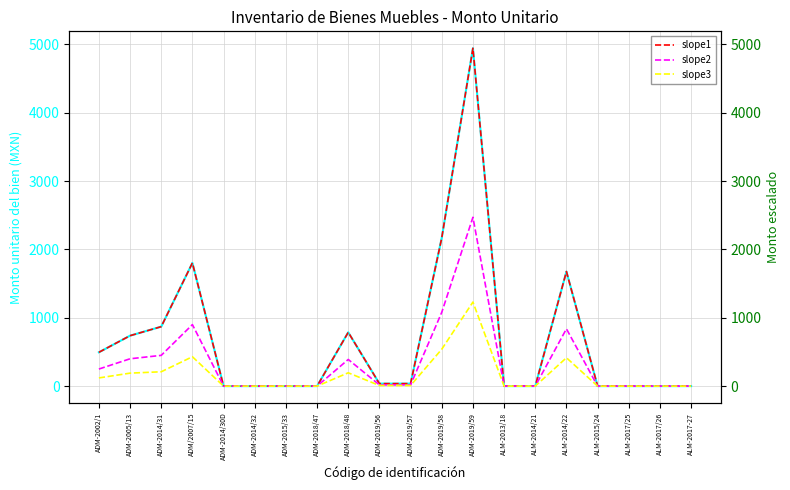

Where is the first local maximum for Monto unitario?

ADM/2007/15